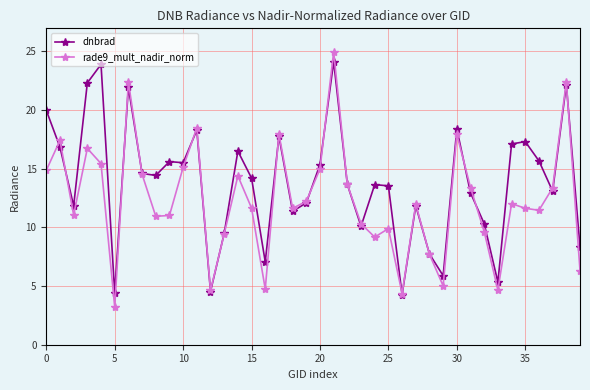

True or false: rade9_mult_nadir_norm has more than 1 interior local peaks.

True